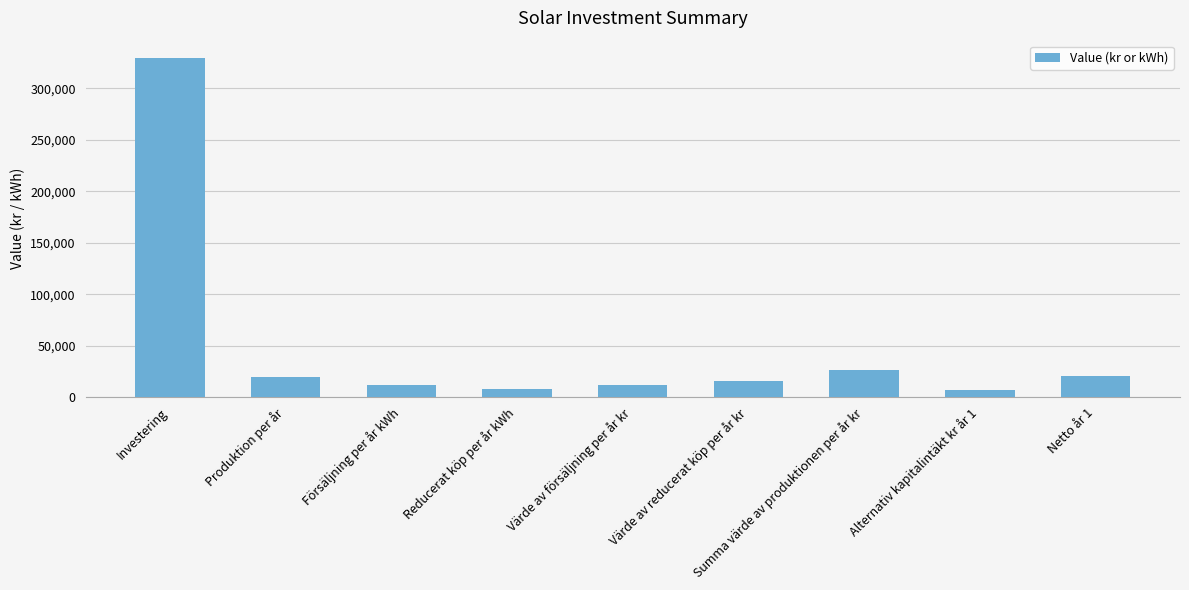

What is the average value?

49756